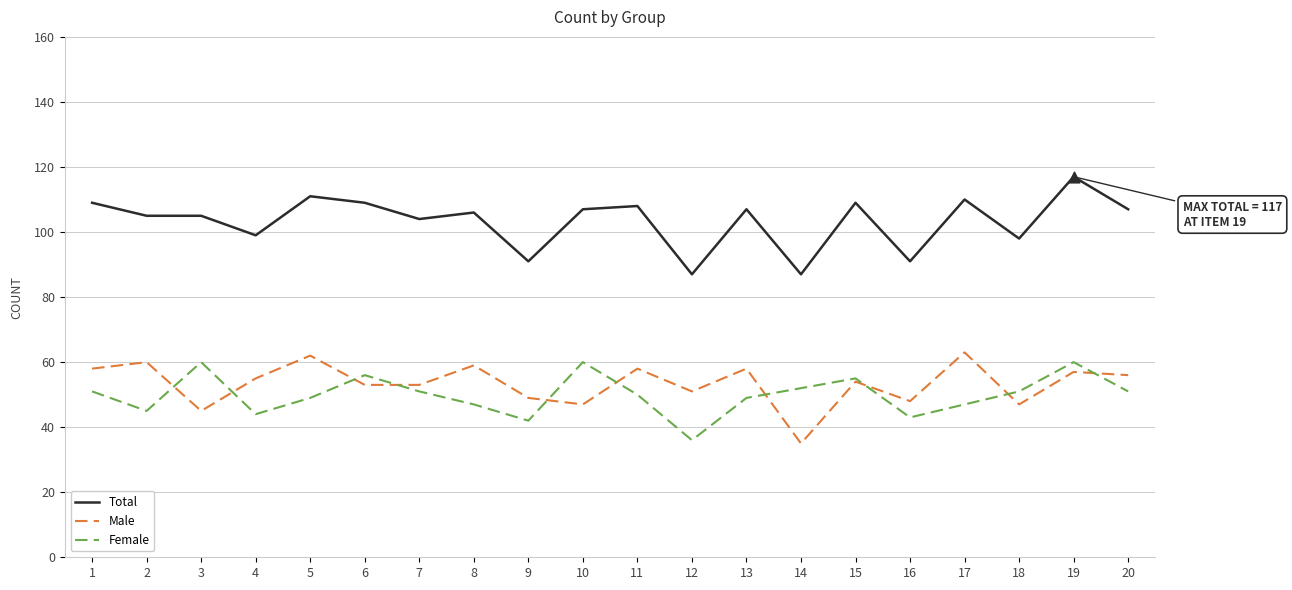

At how many categories does at least one series exceed 73?

20